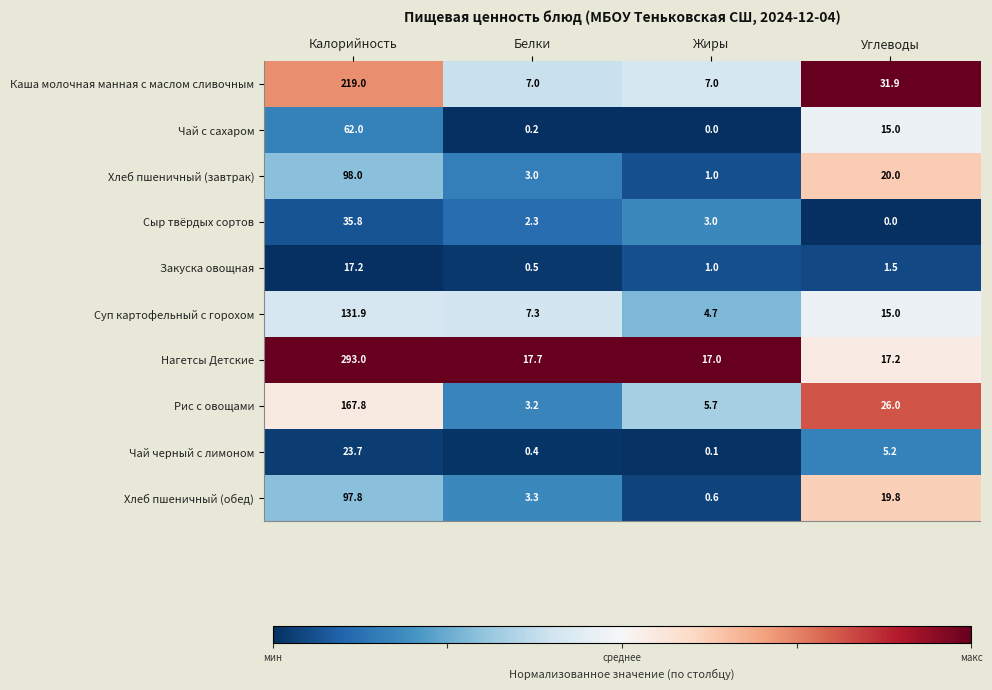

Which series has the largest total across all categories?

Нагетсы Детские